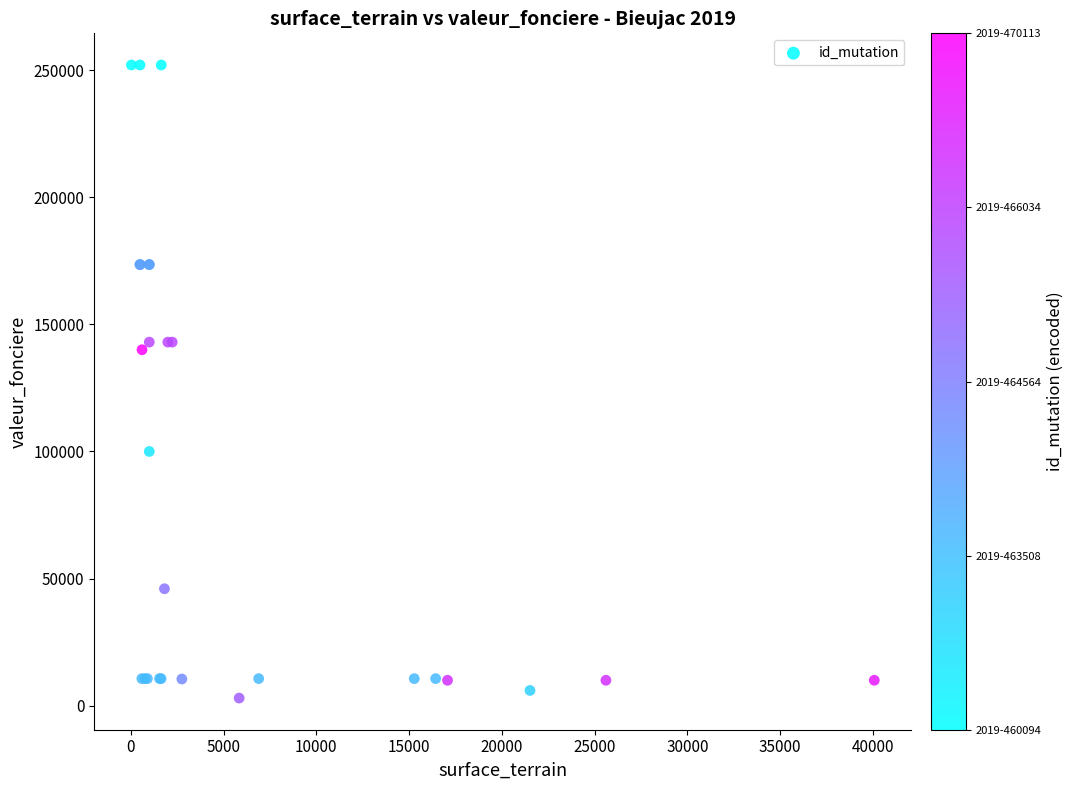

What Y value in the scatter plot is closest to 127500?

140000